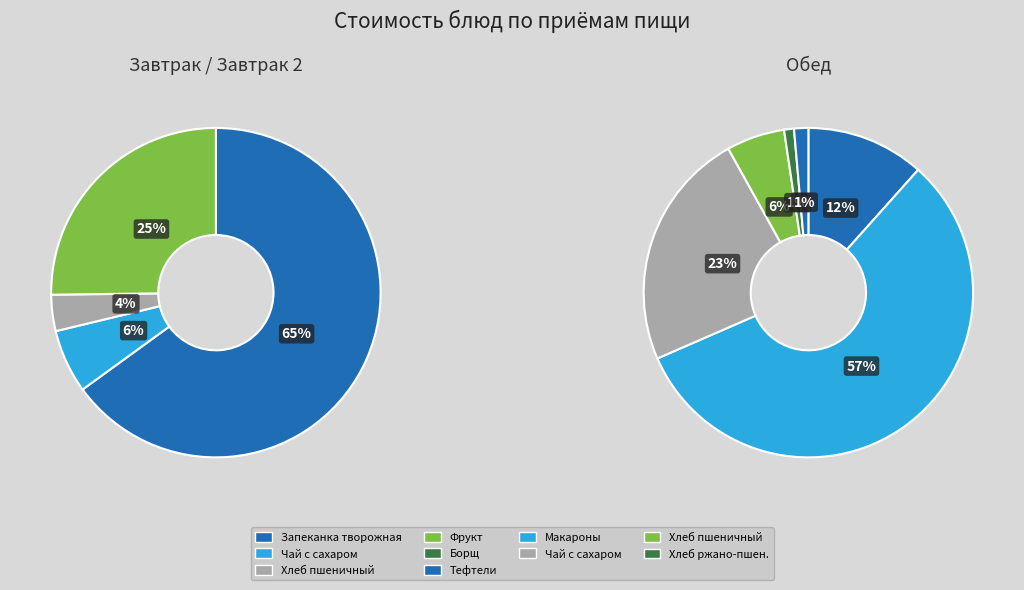

Is the sum of Хлеб пшеничный (завтрак) and Хлеб ржано-пшеничный greater than half?

No